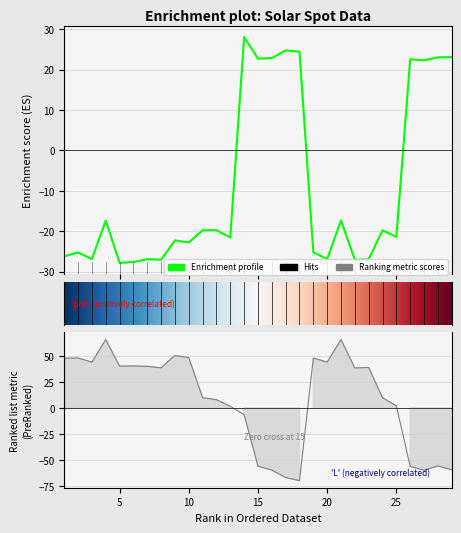

Rank the categories by L value from lowest to highest.

18, 17, 27, 16, 29, 26, 15, 28, 14, 13, 25, 12, 24, 11, 22, 8, 23, 7, 5, 6, 3, 20, 1, 19, 2, 10, 9, 4, 21